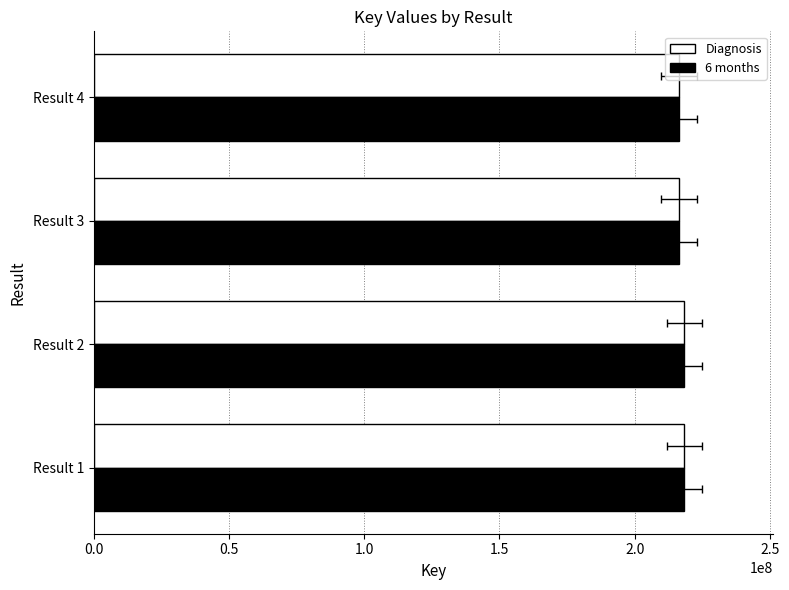

What is the value of the 6 months bar at the 2nd from the left?

218355406